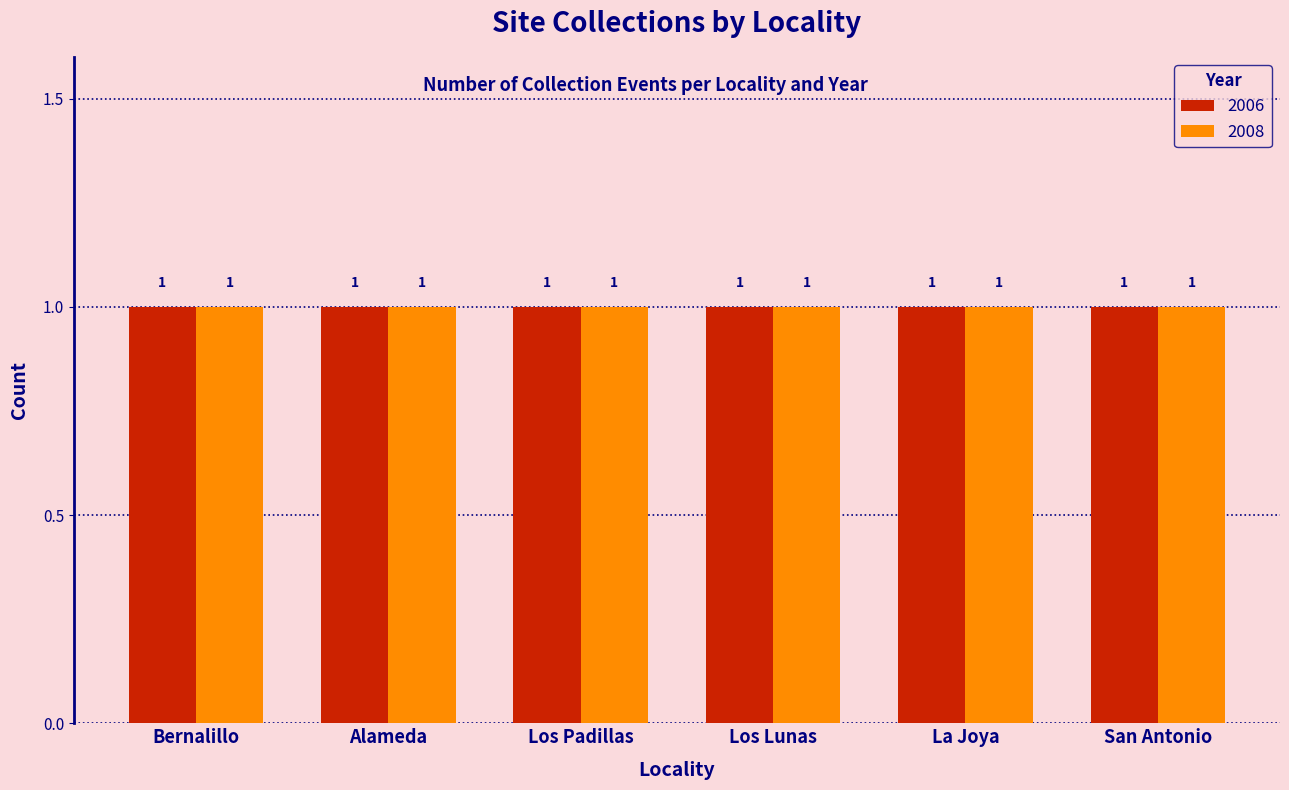

The 2006 series shows 4 at San Antonio. True or false?

False